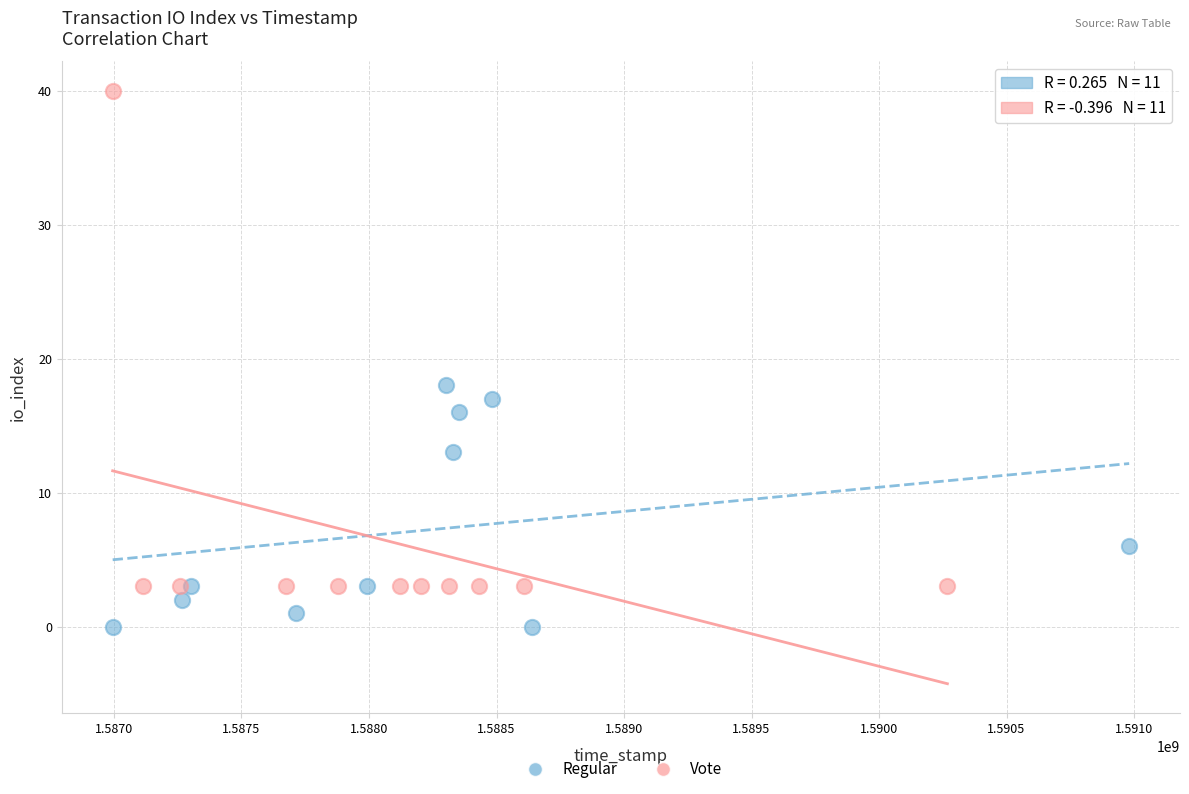

Which series reaches the maximum Y coordinate?

Vote